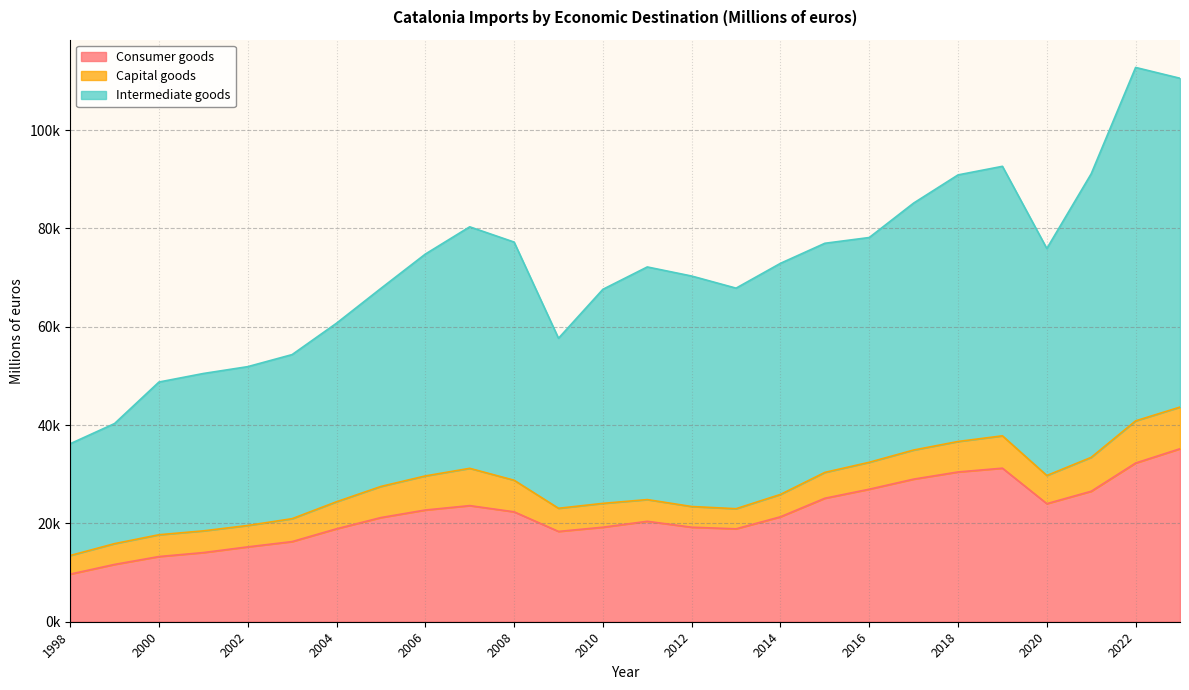

What is the approximate value of Intermediate goods at 2008?

48449.3